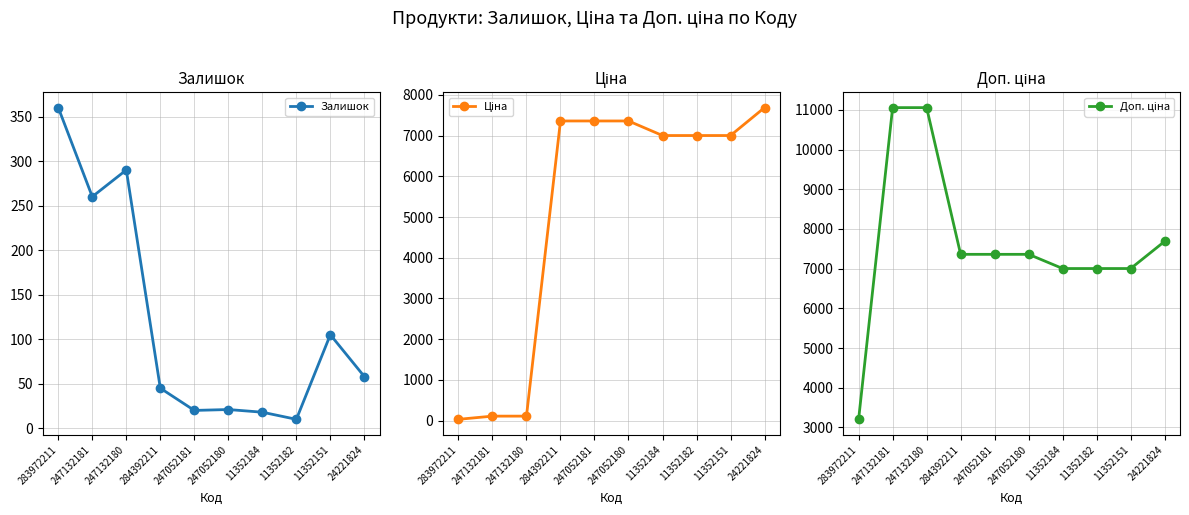

True or false: Ціна has a value of 2216.6 at 247052180.

False